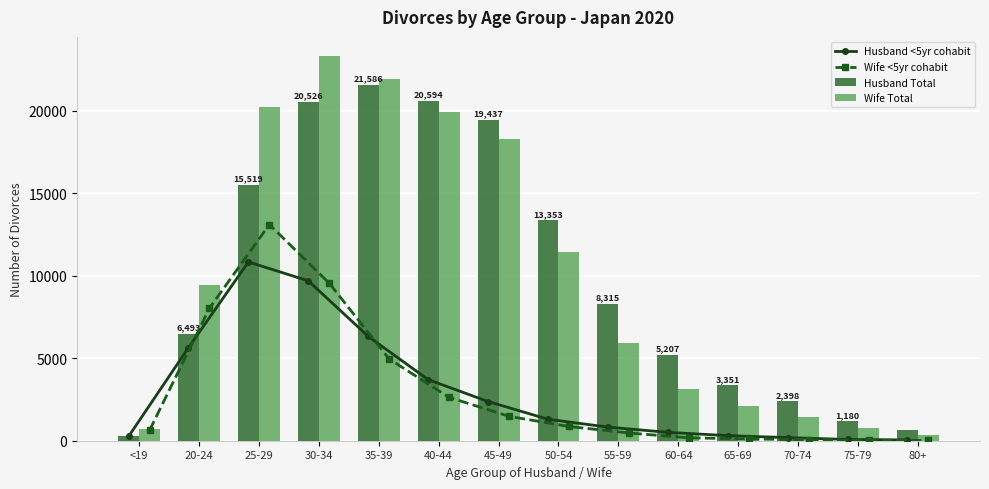

How many values in the Husband Total series are below 8315?

7